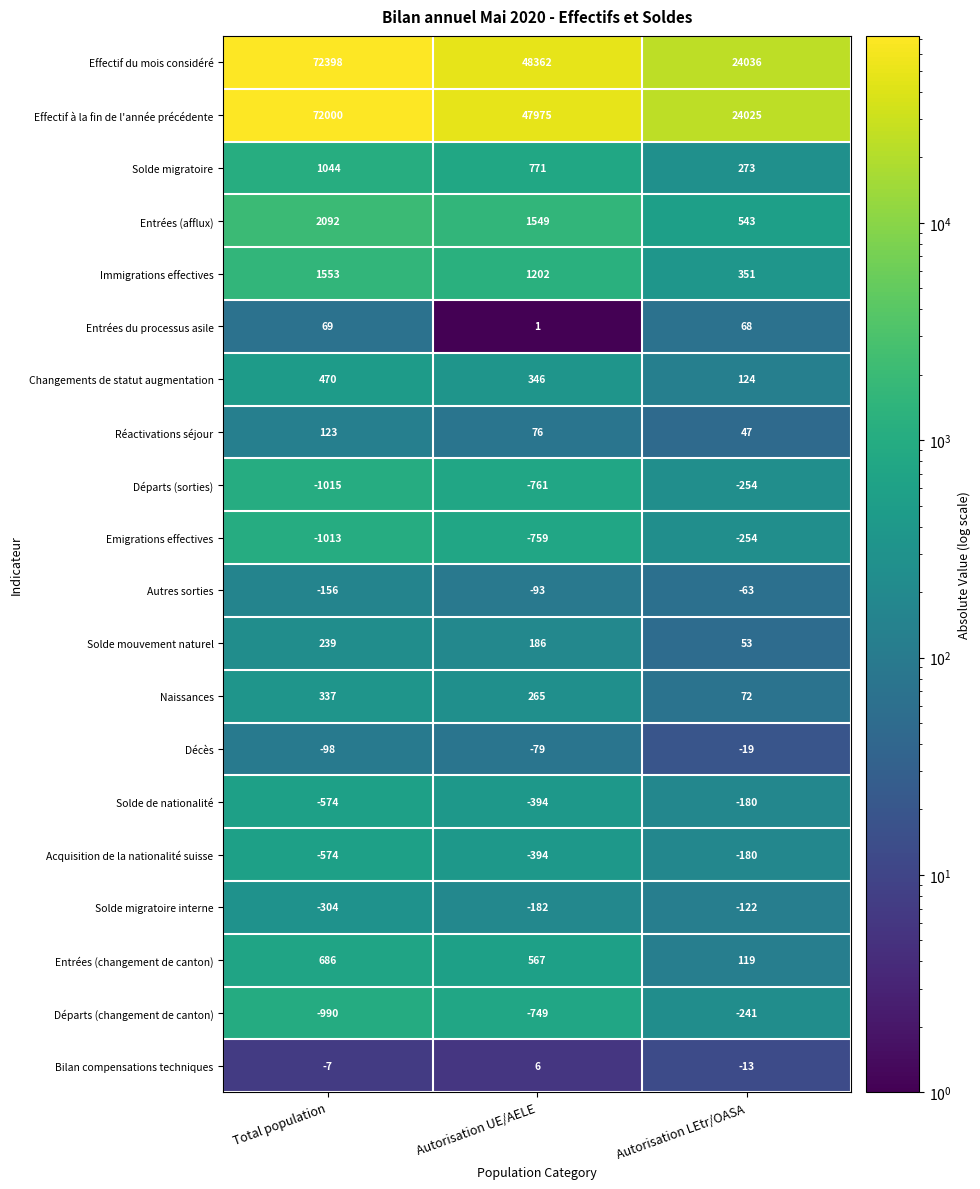

List the labels in order of Immigrations effectives value, smallest first.

Autorisation LEtr/OASA, Autorisation UE/AELE, Total population